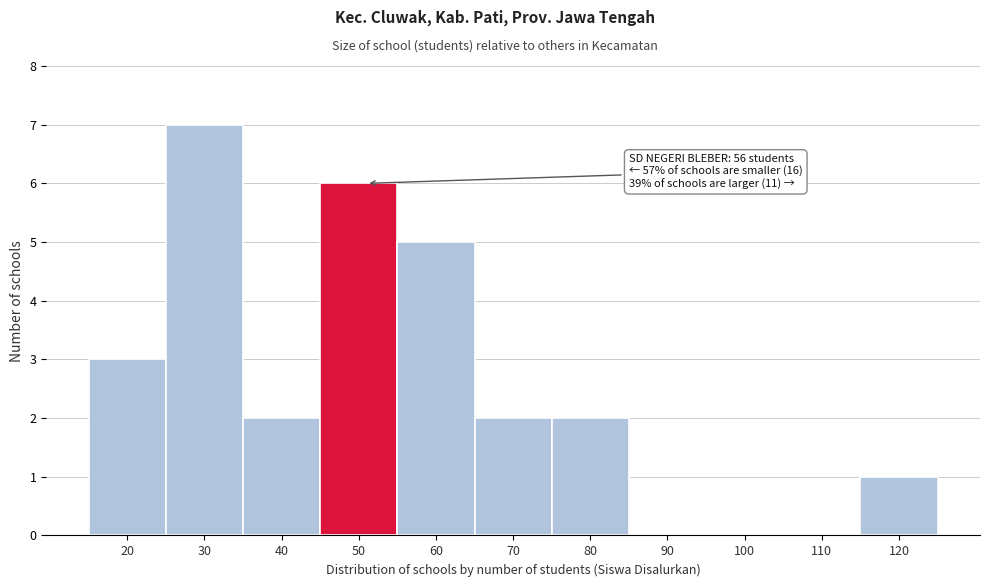

Reading left to right, transcribe all the data shown in this chart.

20=3	30=7	40=2	50=6	60=5	70=2	80=2	90=0	100=0	110=0	120=1